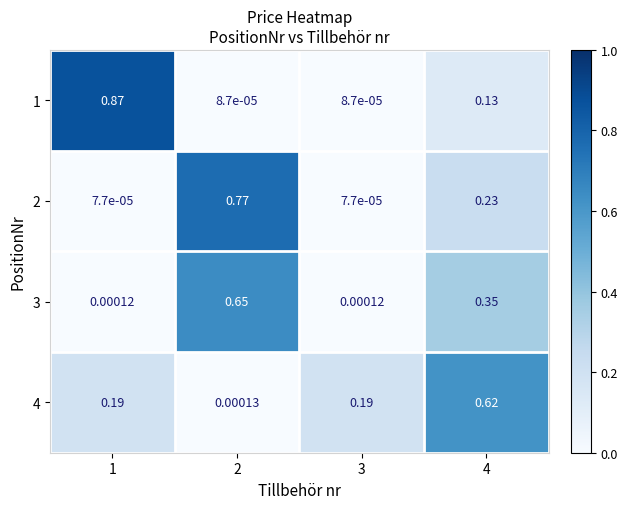

At which category is the sum across all series the highest?

2